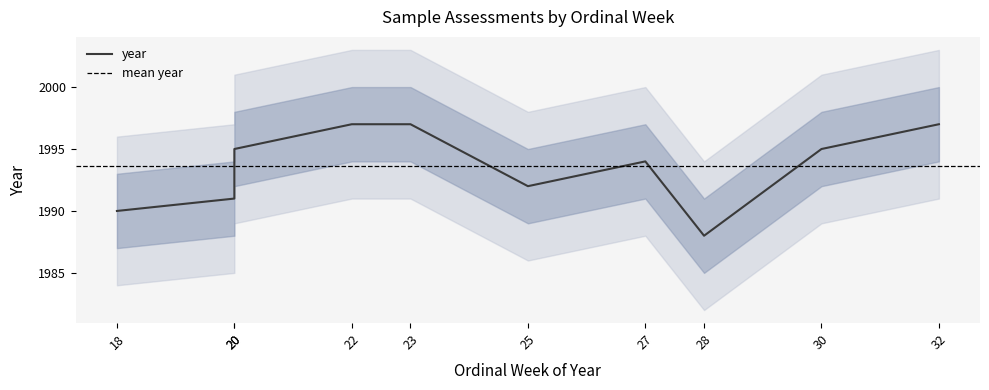

What is the greatest value displayed?

1997